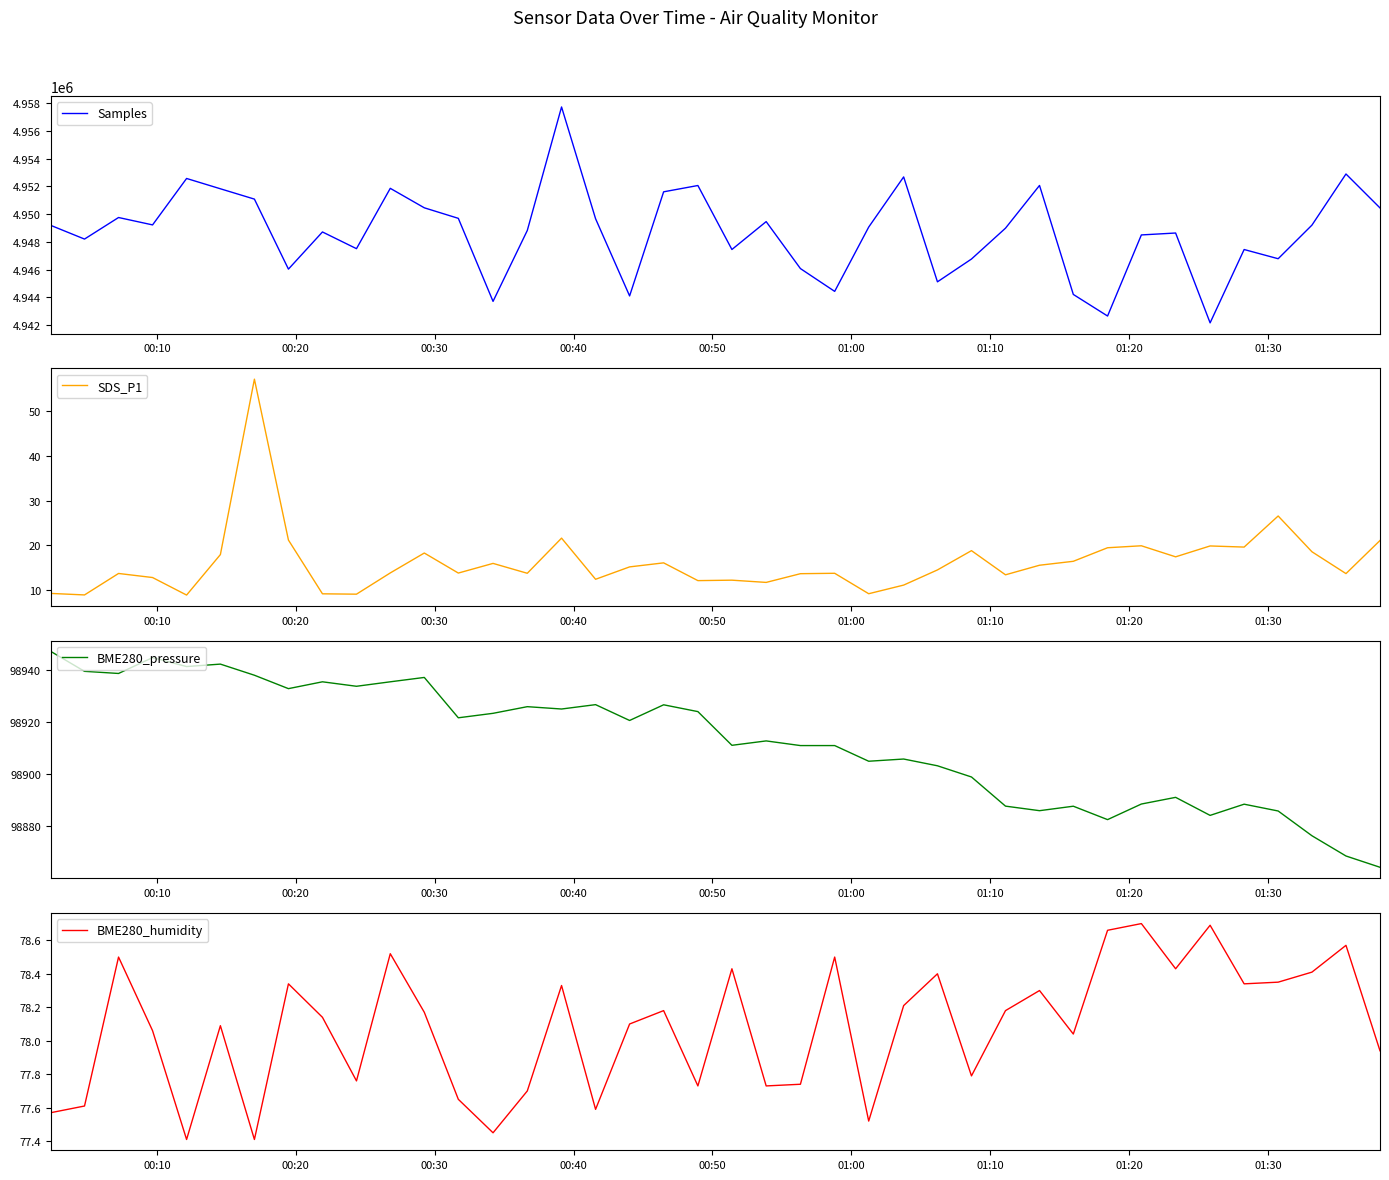

What is the highest value of the SDS_P1 series?

57.2